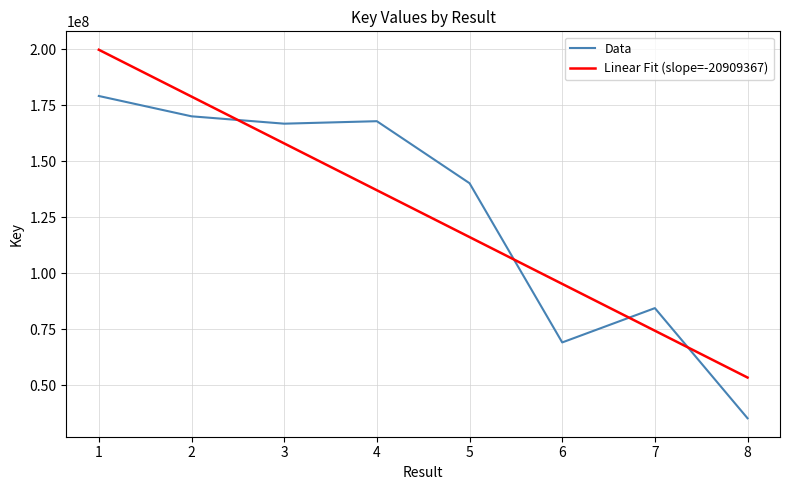

True or false: the data has more than 1 interior local peaks.

True